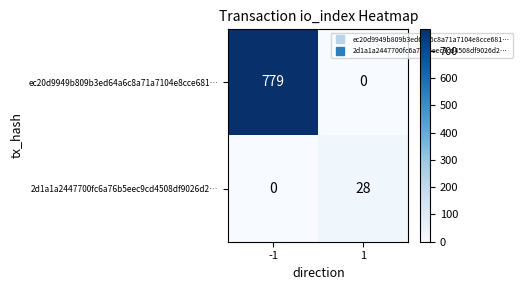

Which series changed the most between -1 and 1?

ec20d9949b809b3ed64a6c8a71a7104e8cce681…